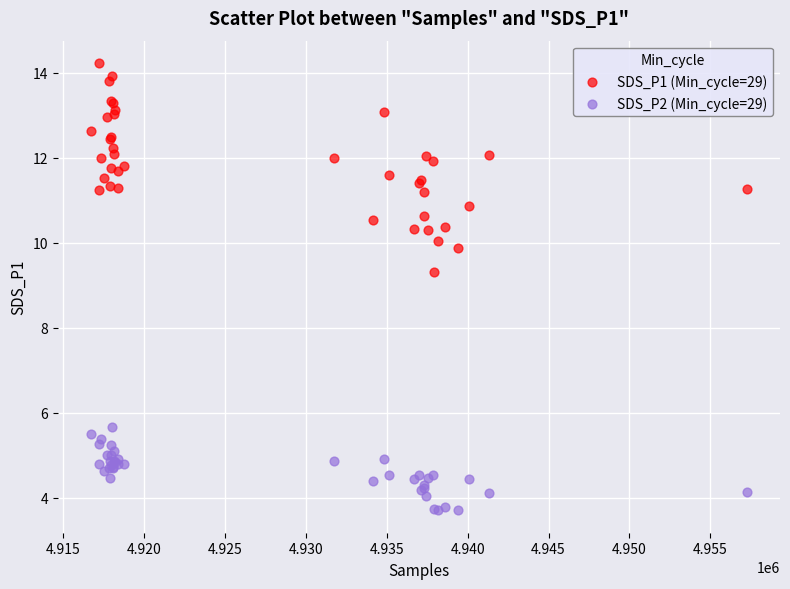

Which series reaches the minimum Y coordinate?

SDS_P2 (Min_cycle=29)